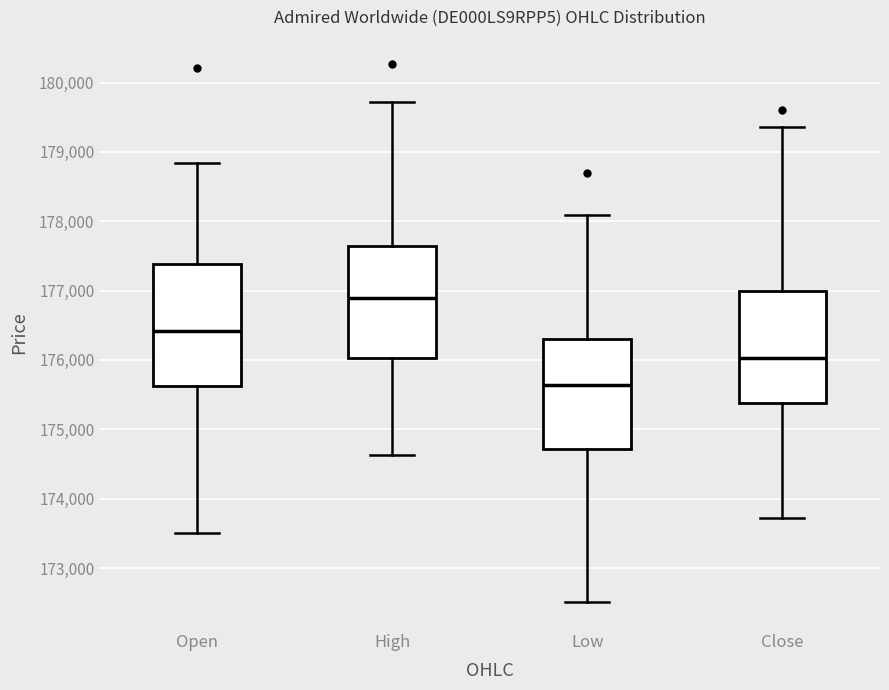

Which box has the lowest median line?

Low